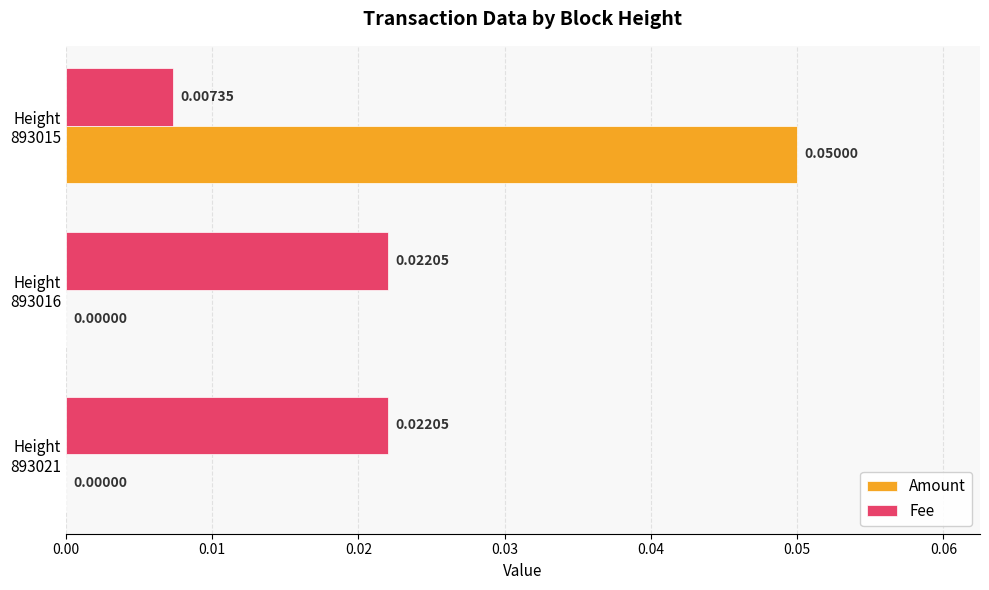

What are all the series names shown in the legend?

Amount, Fee